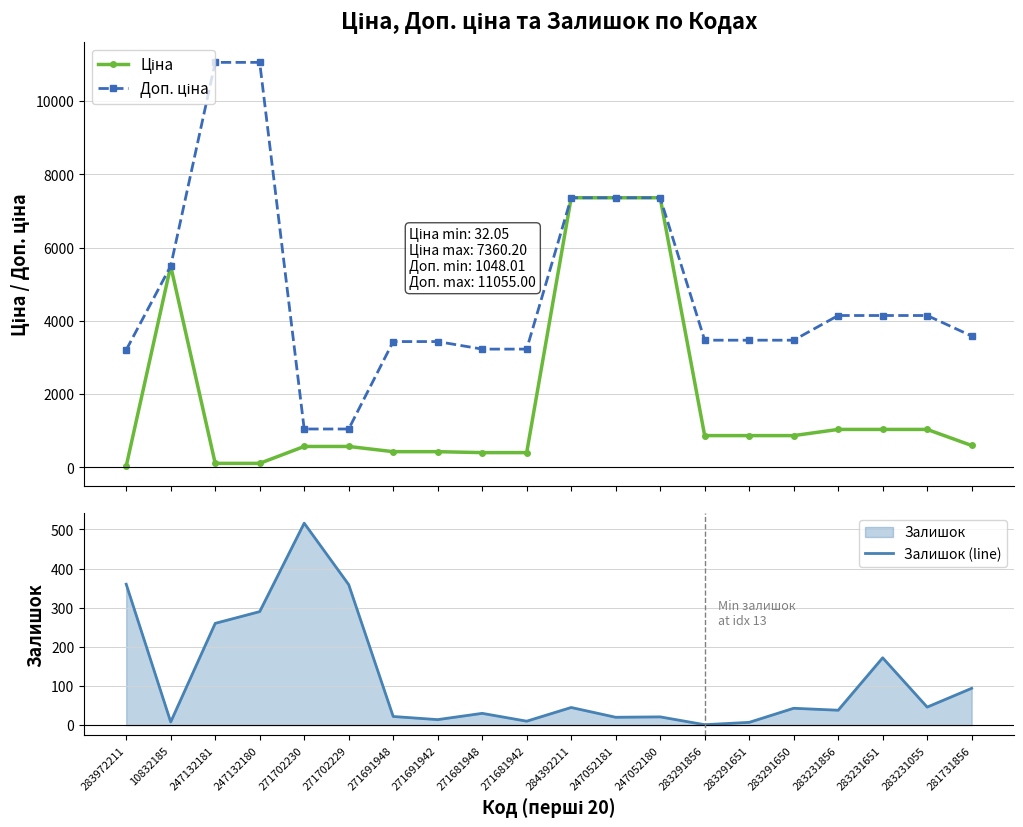

Is it true that Залишок (line) equals 30.0 at 271681948?

True